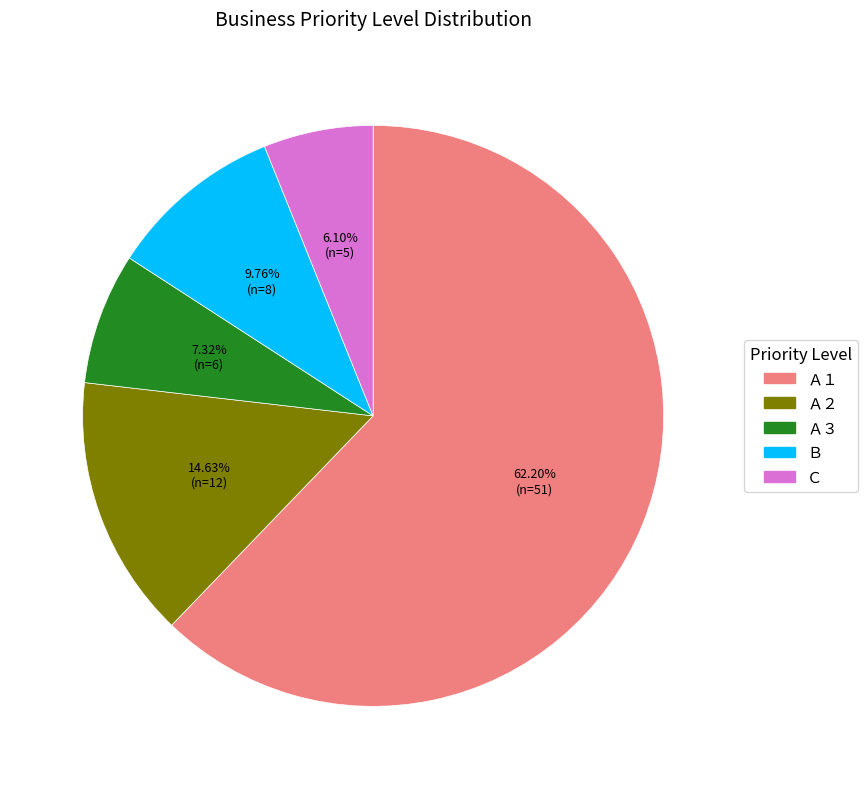

To the nearest percent, what percentage of the pie is Ａ３?

7%